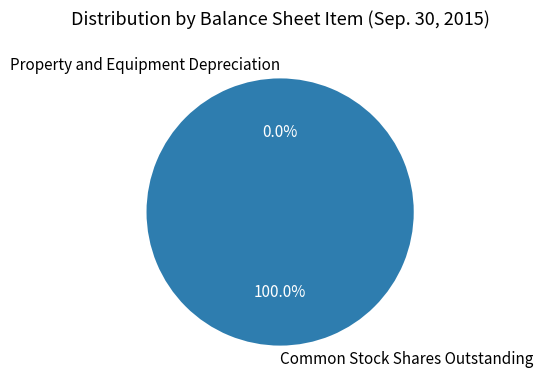

Which category accounts for the majority?

Common Stock Shares Outstanding